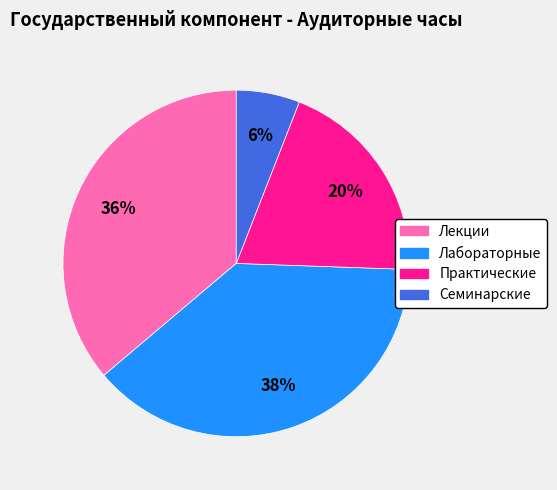

To the nearest percent, what is the difference between the largest and smallest slice percentages?

32%